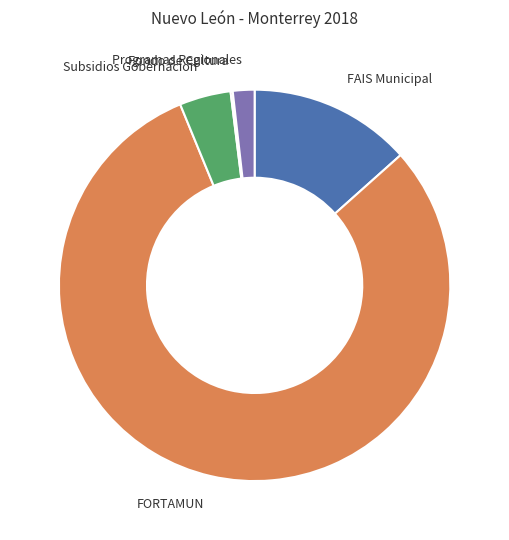

Is there any slice that represents more than half of the pie?

Yes